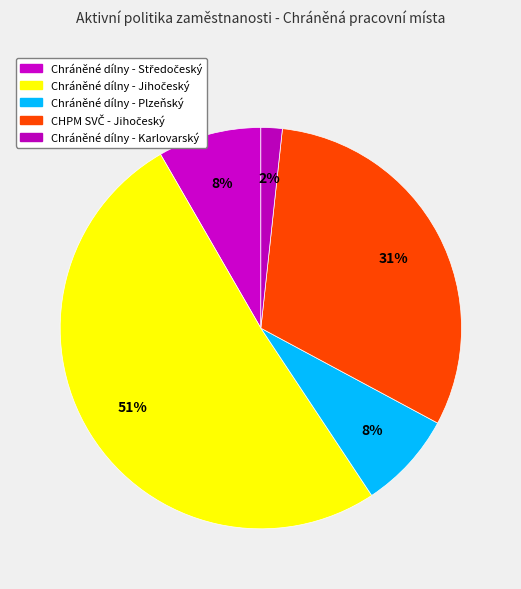

Which slice is the smallest?

Chráněné dílny - Karlovarský